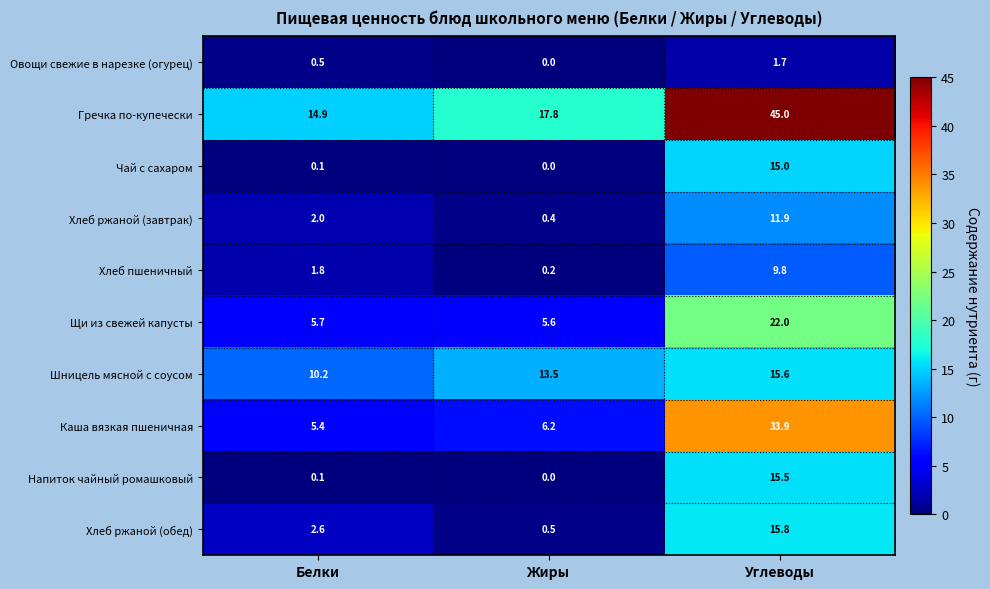

What is the difference between the Шницель мясной с соусом values at Жиры and Белки?

3.3